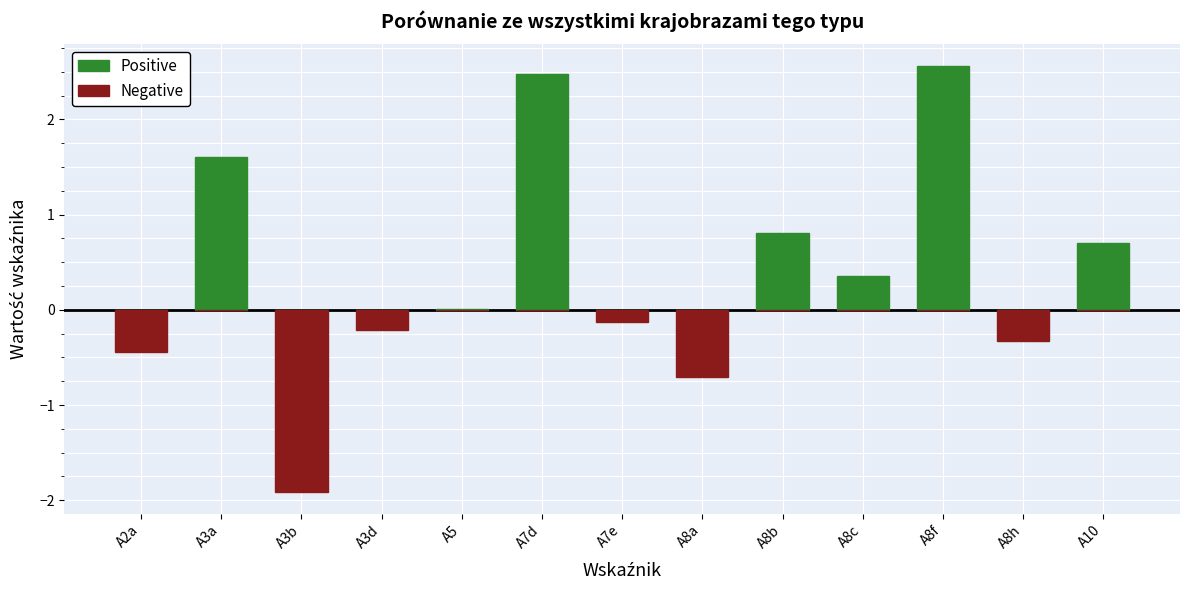

Rank the series by their maximum value, from highest to lowest.

Positive, Negative